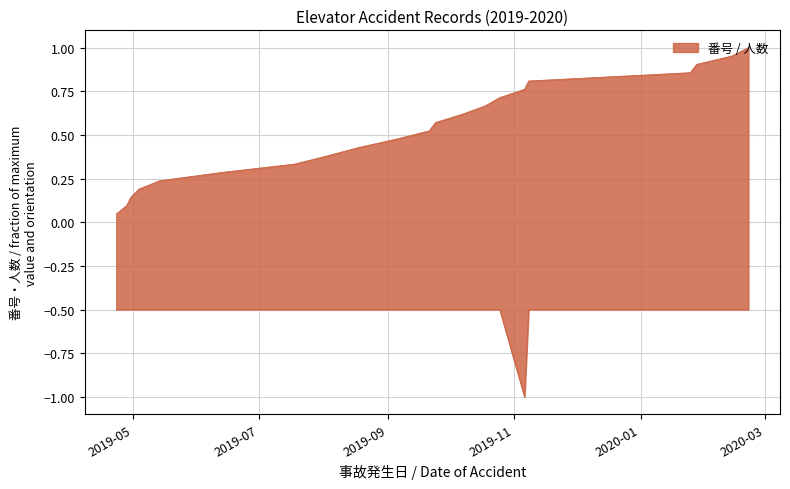

True or false: 番号 has a value of 0.1 at 2019-04-23.

False